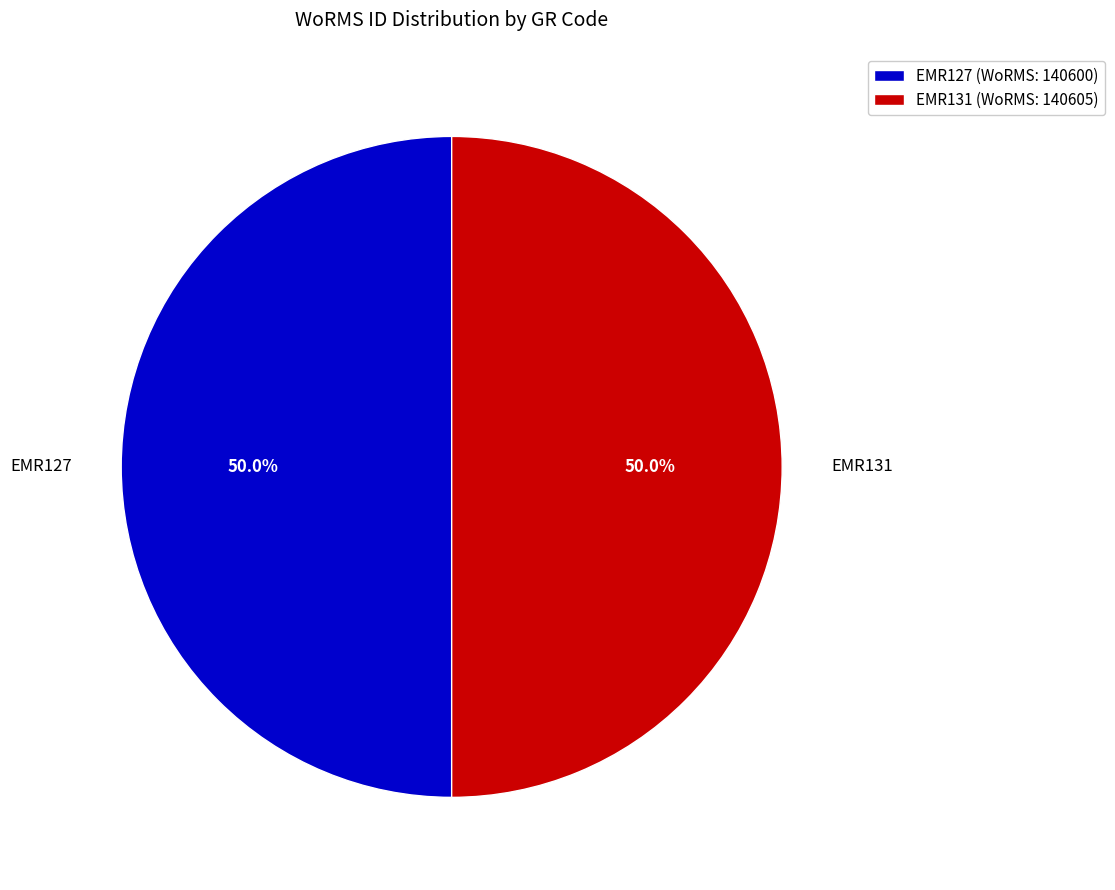

What is the ratio of the value at EMR127 to the value at EMR131?

1.0